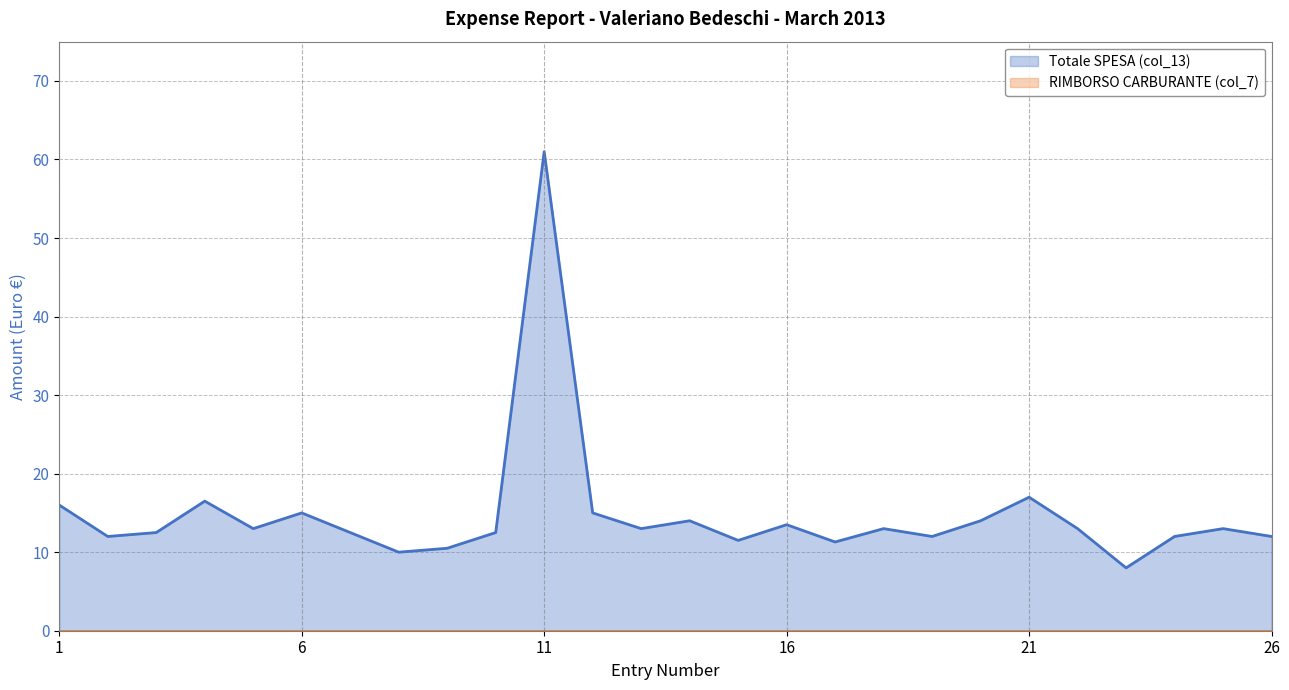

How many interior local valleys (lower than both neighbors) does the data have?

8